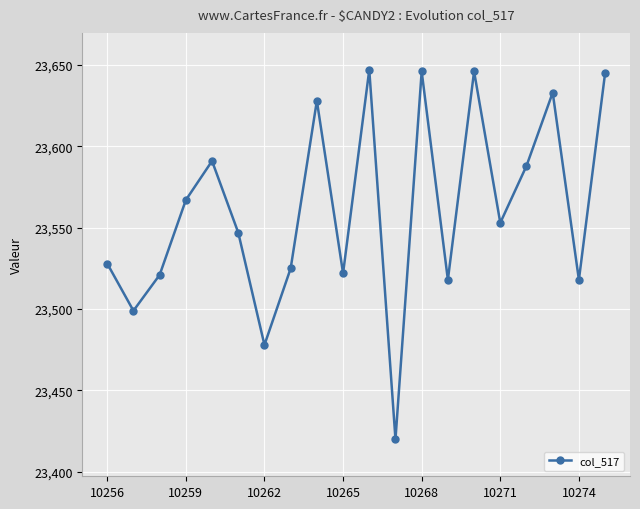

True or false: there are more than 0 points higher than both neighbors.

True